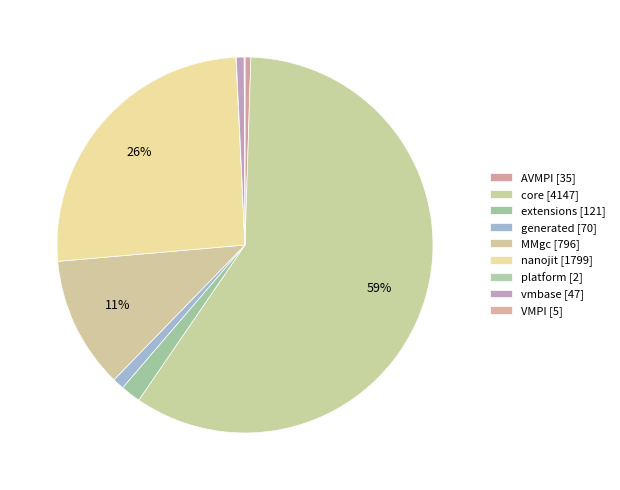

To the nearest percent, what portion does nanojit represent?

26%